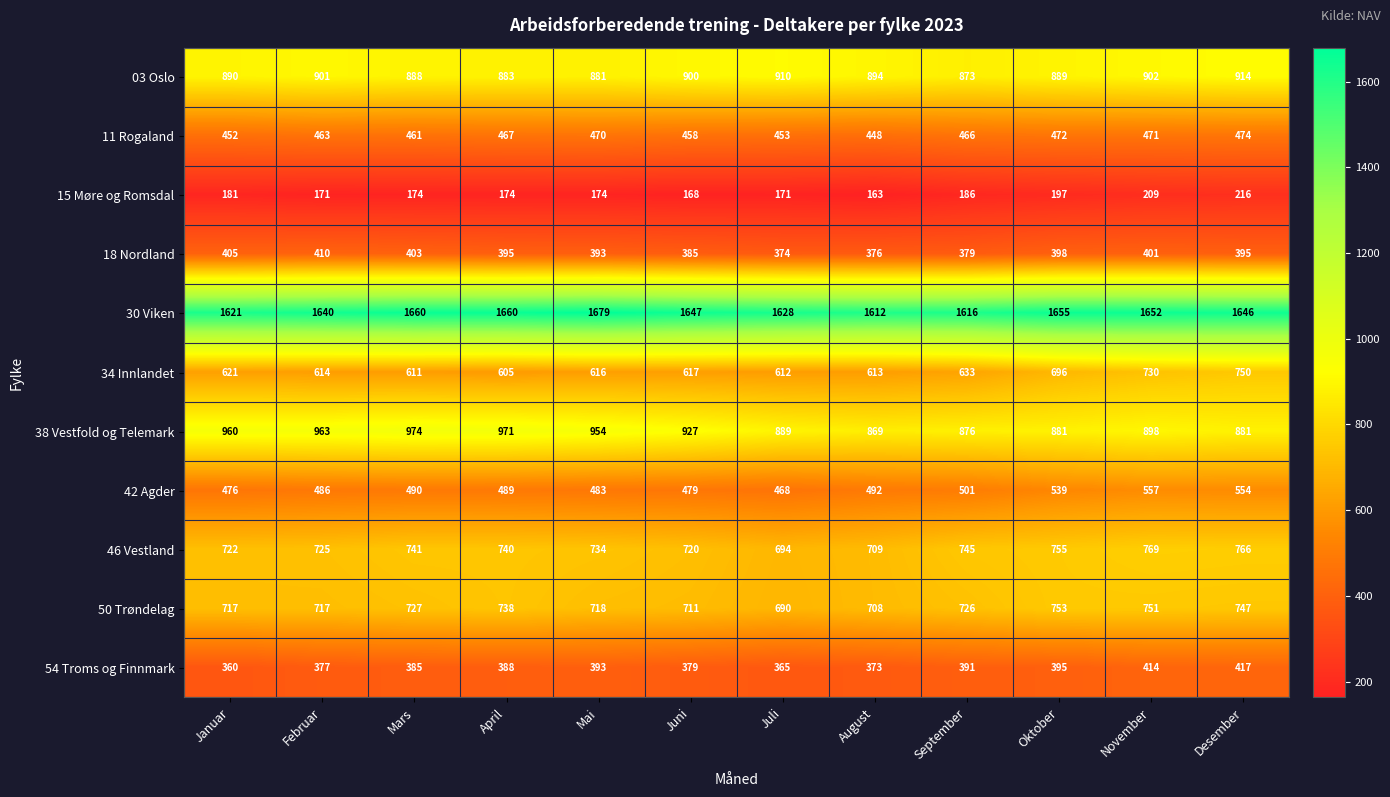

Which series changed the most between Mai and August?

38 Vestfold og Telemark